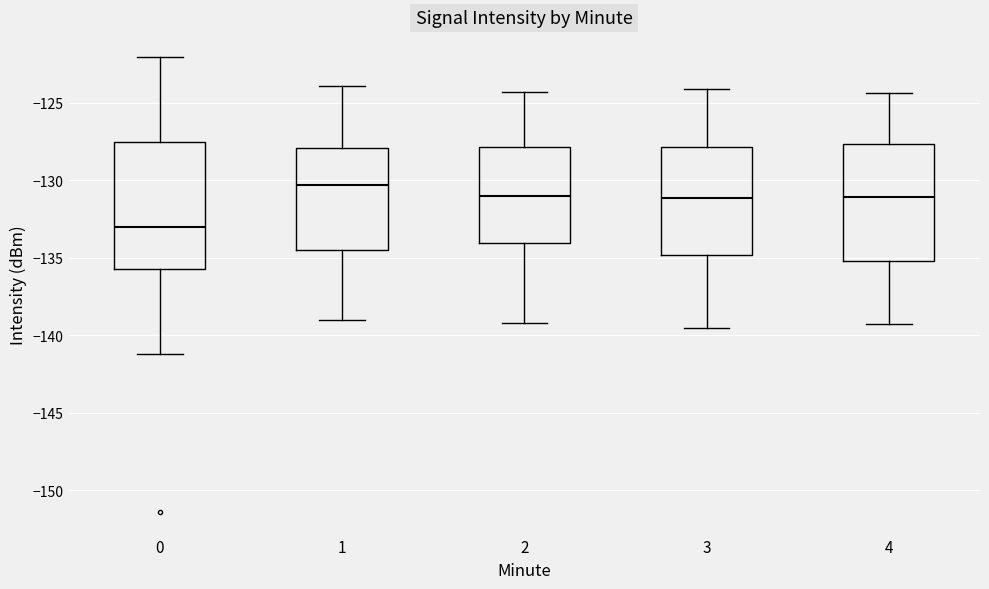

Reading left to right, read every box against the y-axis: the position of its median line, the range the box covers, and the ends of its whiskers. The values are not printed on the chart, so give them approximately, as read against the axis.

0: median -133.0, box -135.5 to -127.5, whiskers -141.0 to -122.0
1: median -130.5, box -134.5 to -128.0, whiskers -139.0 to -124.0
2: median -131.0, box -134.0 to -128.0, whiskers -139.0 to -124.5
3: median -131.0, box -135.0 to -128.0, whiskers -139.5 to -124.0
4: median -131.0, box -135.0 to -127.5, whiskers -139.5 to -124.5